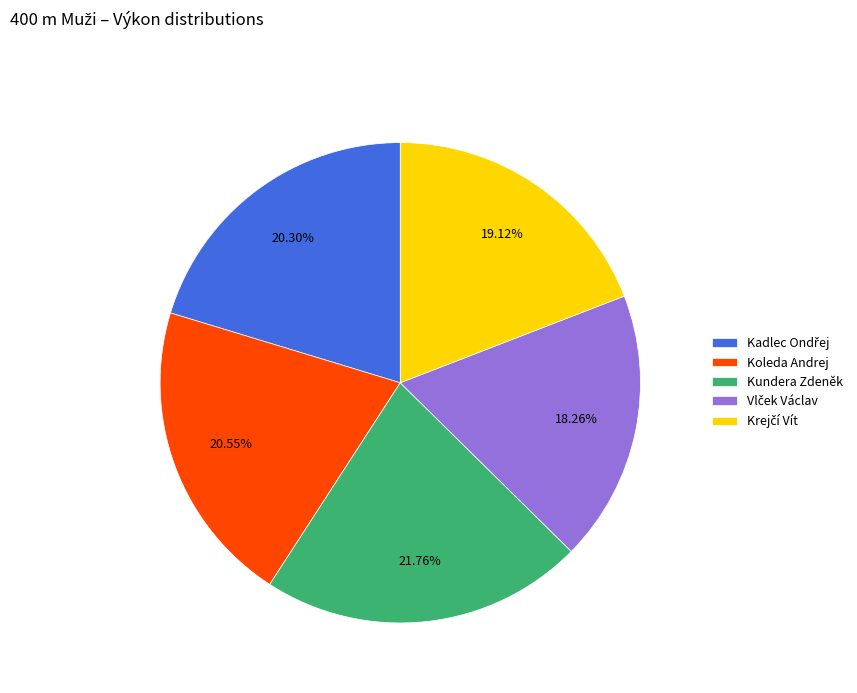

Combined, do Kundera Zdeněk and Koleda Andrej account for over 50%?

No